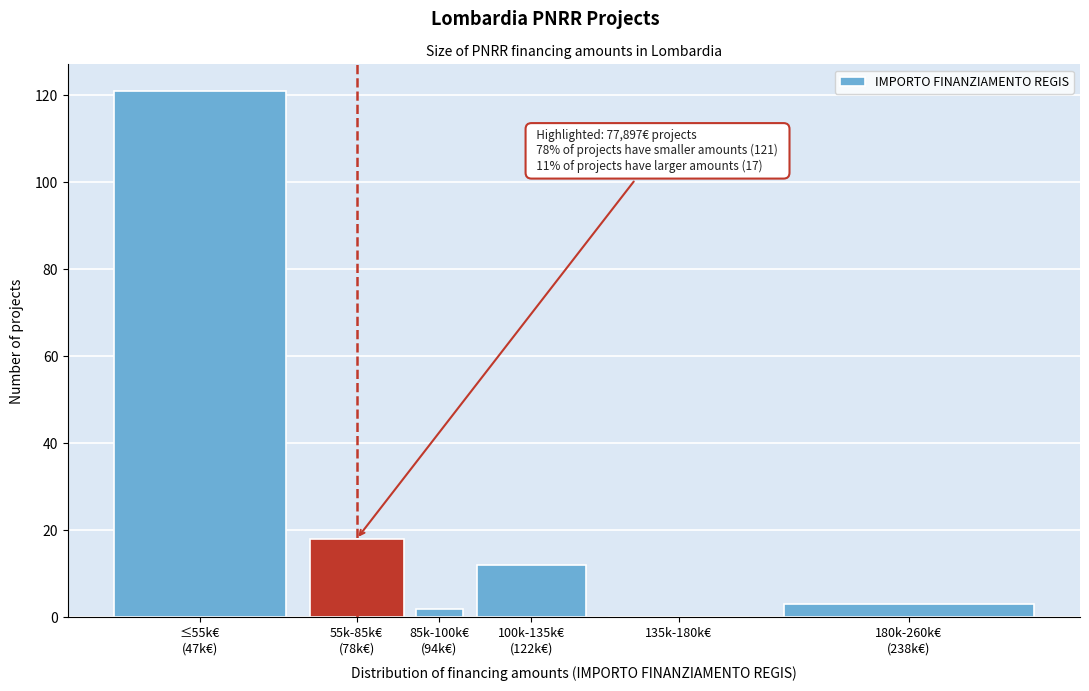

True or false: the data shows 65 at 135k-180k€.

False